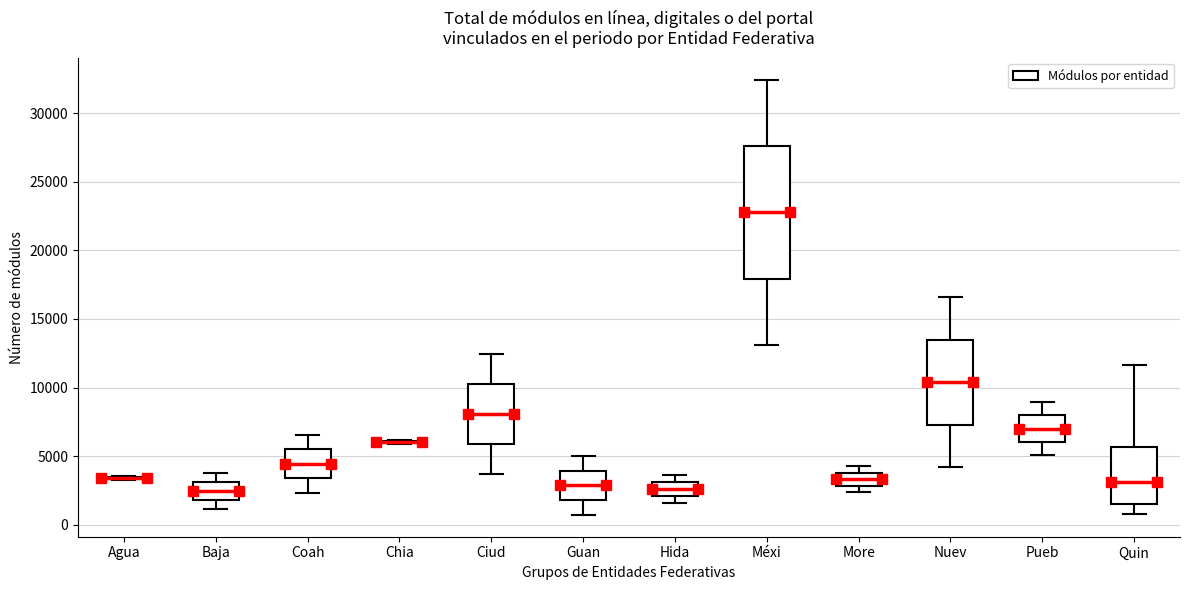

Where does the upper whisker of the box for Guan end on the y-axis? The values are not printed on the chart, so give them approximately, as read against the axis.

5000